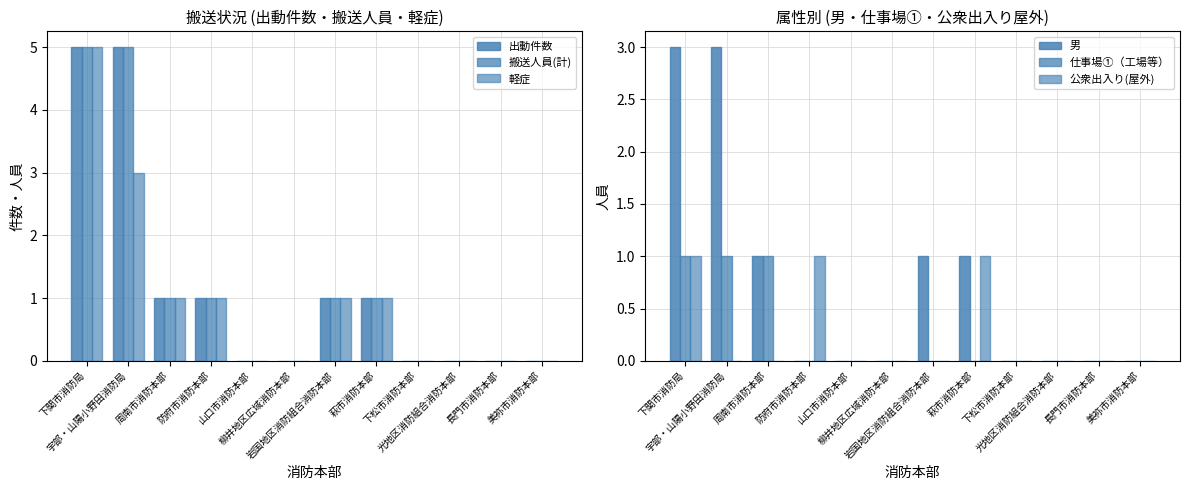

Reading left to right, list all the values displayed in this chart.

出動件数: 下関市消防局=5	宇部・山陽小野田消防局=5	周南市消防本部=1	防府市消防本部=1	山口市消防本部=0	柳井地区広域消防本部=0	岩国地区消防組合消防本部=1	萩市消防本部=1	下松市消防本部=0	光地区消防組合消防本部=0	長門市消防本部=0	美祢市消防本部=0
搬送人員(計): 下関市消防局=5	宇部・山陽小野田消防局=5	周南市消防本部=1	防府市消防本部=1	山口市消防本部=0	柳井地区広域消防本部=0	岩国地区消防組合消防本部=1	萩市消防本部=1	下松市消防本部=0	光地区消防組合消防本部=0	長門市消防本部=0	美祢市消防本部=0
軽症: 下関市消防局=5	宇部・山陽小野田消防局=3	周南市消防本部=1	防府市消防本部=1	山口市消防本部=0	柳井地区広域消防本部=0	岩国地区消防組合消防本部=1	萩市消防本部=1	下松市消防本部=0	光地区消防組合消防本部=0	長門市消防本部=0	美祢市消防本部=0
男: 下関市消防局=3	宇部・山陽小野田消防局=3	周南市消防本部=1	防府市消防本部=0	山口市消防本部=0	柳井地区広域消防本部=0	岩国地区消防組合消防本部=1	萩市消防本部=1	下松市消防本部=0	光地区消防組合消防本部=0	長門市消防本部=0	美祢市消防本部=0
仕事場①（工場等）: 下関市消防局=1	宇部・山陽小野田消防局=1	周南市消防本部=1	防府市消防本部=0	山口市消防本部=0	柳井地区広域消防本部=0	岩国地区消防組合消防本部=0	萩市消防本部=0	下松市消防本部=0	光地区消防組合消防本部=0	長門市消防本部=0	美祢市消防本部=0
公衆出入り(屋外): 下関市消防局=1	宇部・山陽小野田消防局=0	周南市消防本部=0	防府市消防本部=1	山口市消防本部=0	柳井地区広域消防本部=0	岩国地区消防組合消防本部=0	萩市消防本部=1	下松市消防本部=0	光地区消防組合消防本部=0	長門市消防本部=0	美祢市消防本部=0